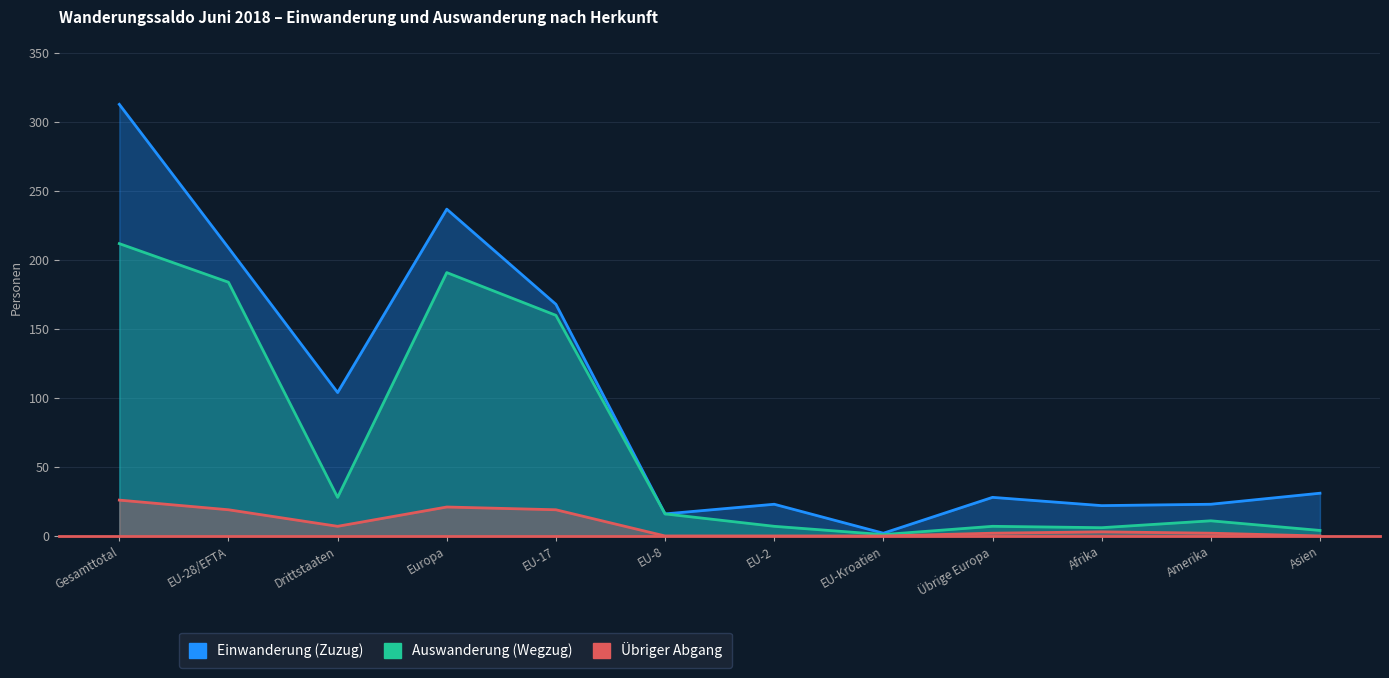

How many data points in Einwanderung (Zuzug) are above 31?

5